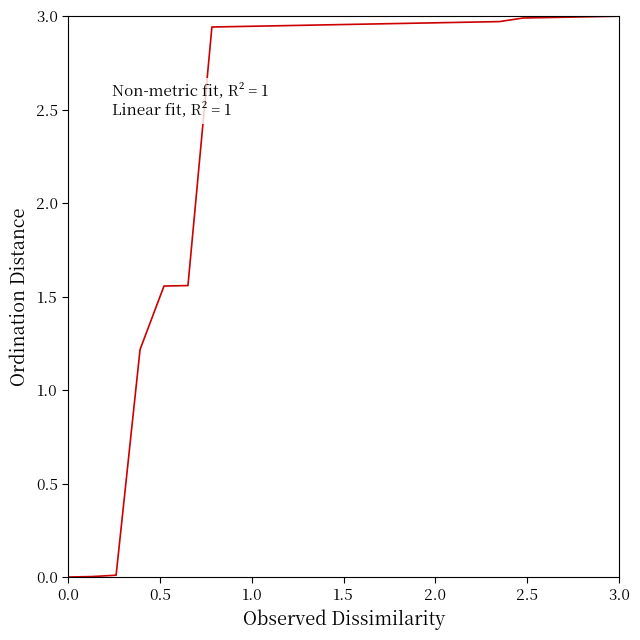

How many lines are shown in the chart?

1